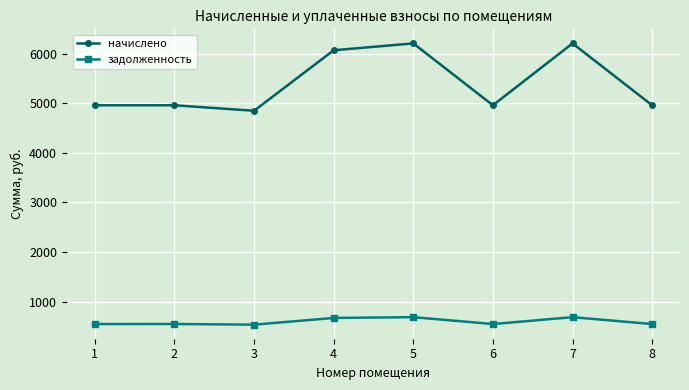

At how many categories does at least one series exceed 2371?

8